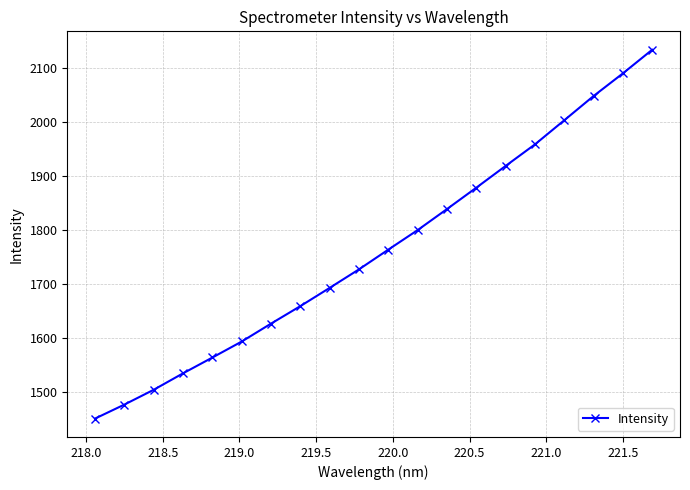

What is the smallest value displayed?

1450.4